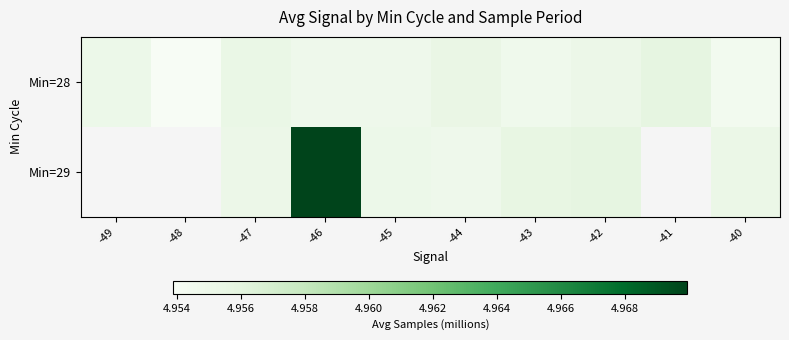

Read the Min=28 value at -46.

5.0